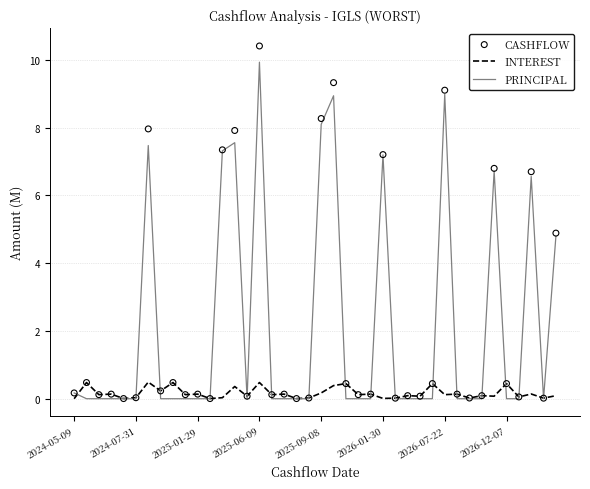

Which series has the largest Y range (max minus min)?

CASHFLOW